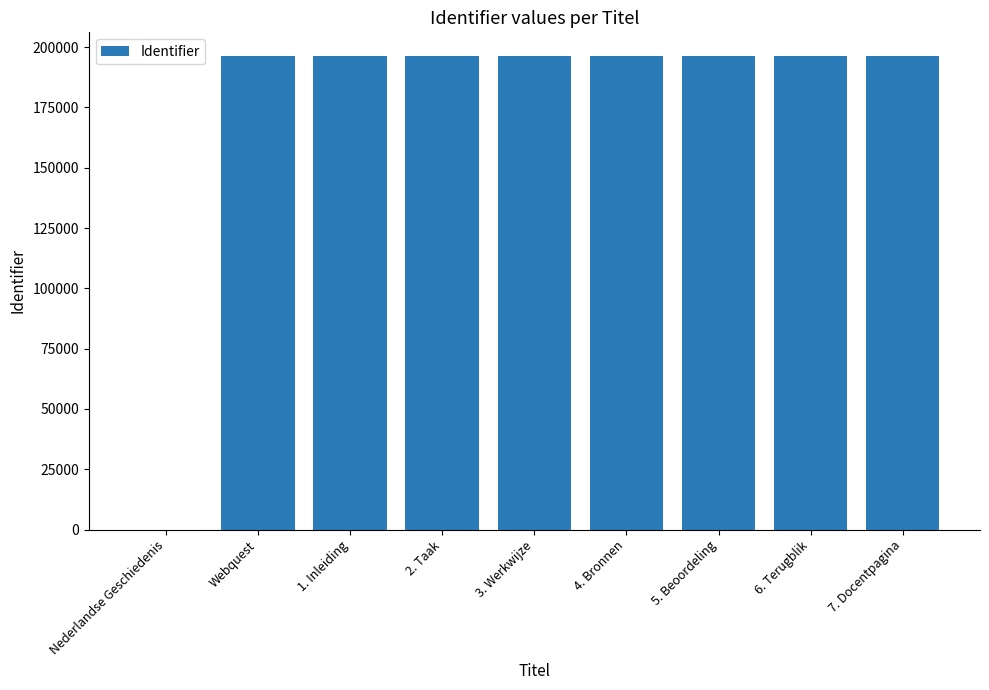

Are the bars horizontal?

No